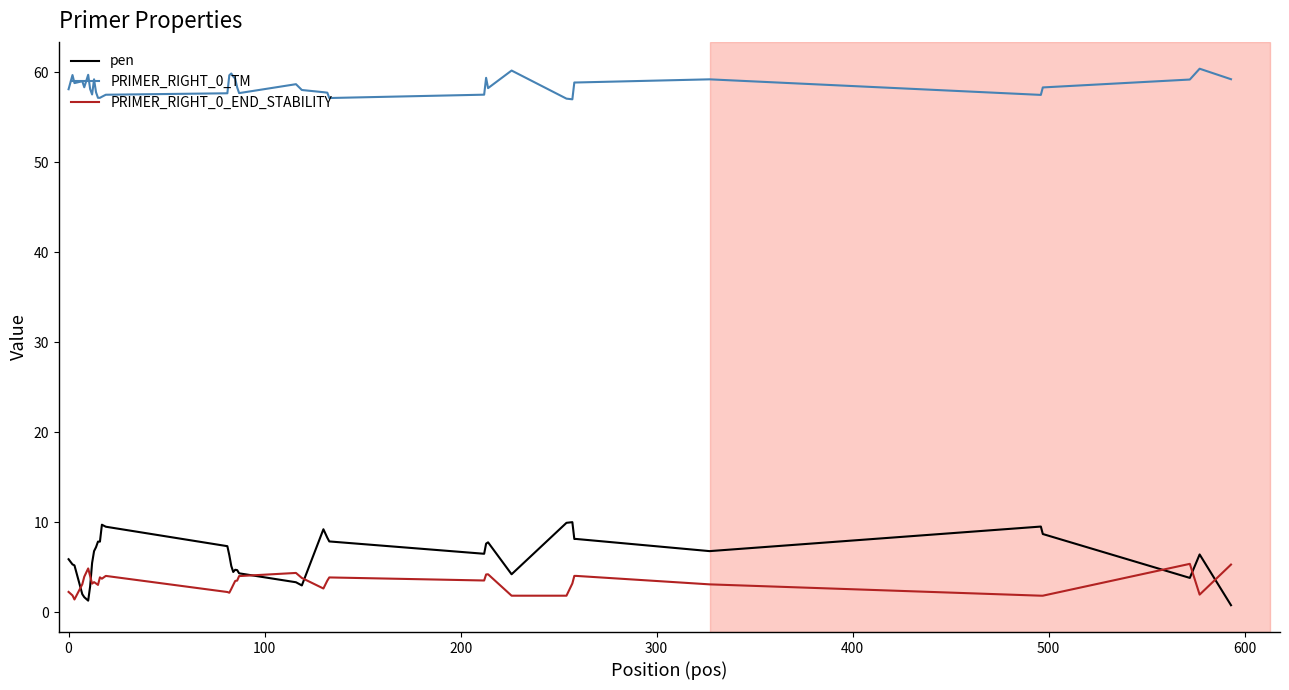

Which series has the largest total across all categories?

PRIMER_RIGHT_0_TM